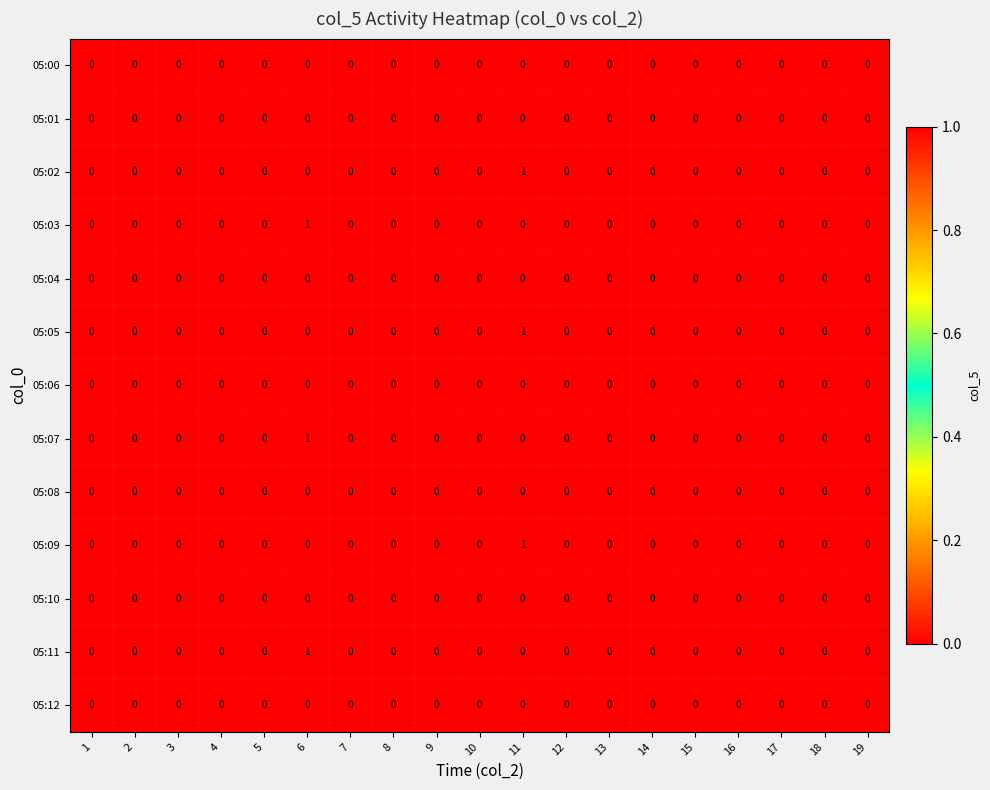

True or false: 05:05 has a value of 0 at 14.

True